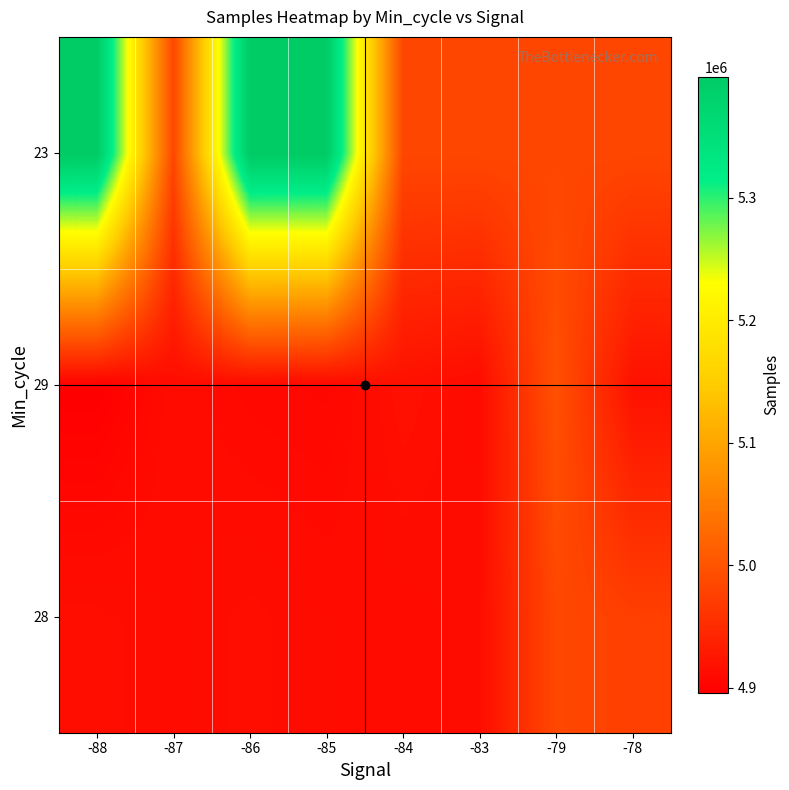

What is the difference between the highest and lowest values at -86?

491679